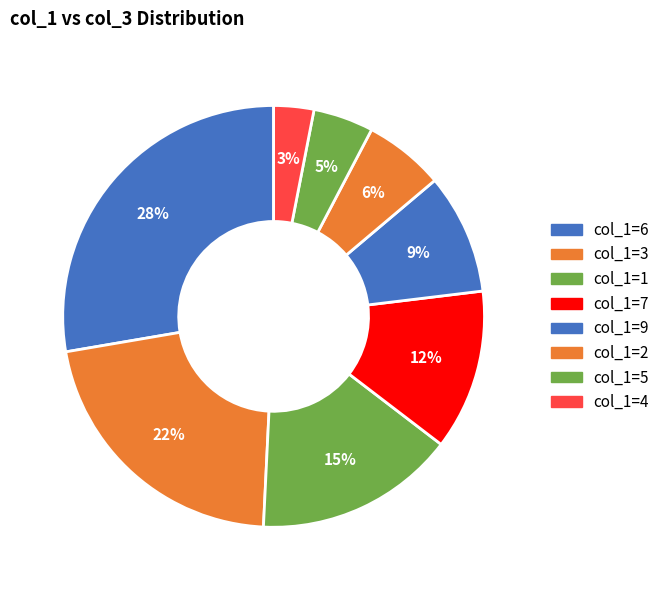

Is there a majority slice in this chart?

No